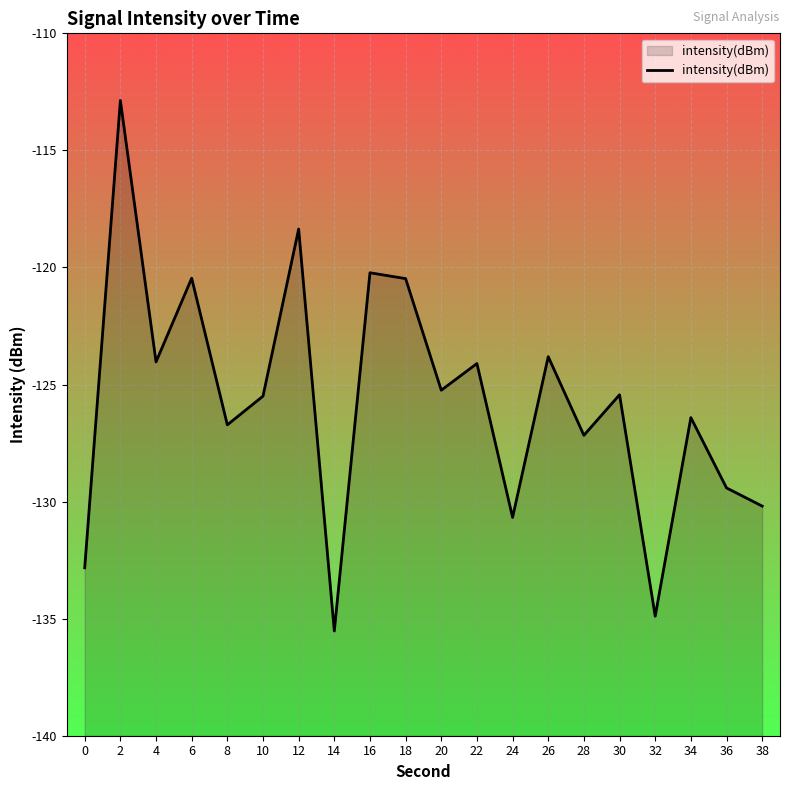

Reading left to right, list all the values displayed in this chart.

-132.8	-112.9	-124.0	-120.5	-126.7	-125.5	-118.4	-135.5	-120.2	-120.5	-125.2	-124.1	-130.7	-123.8	-127.2	-125.4	-134.9	-126.4	-129.4	-130.2